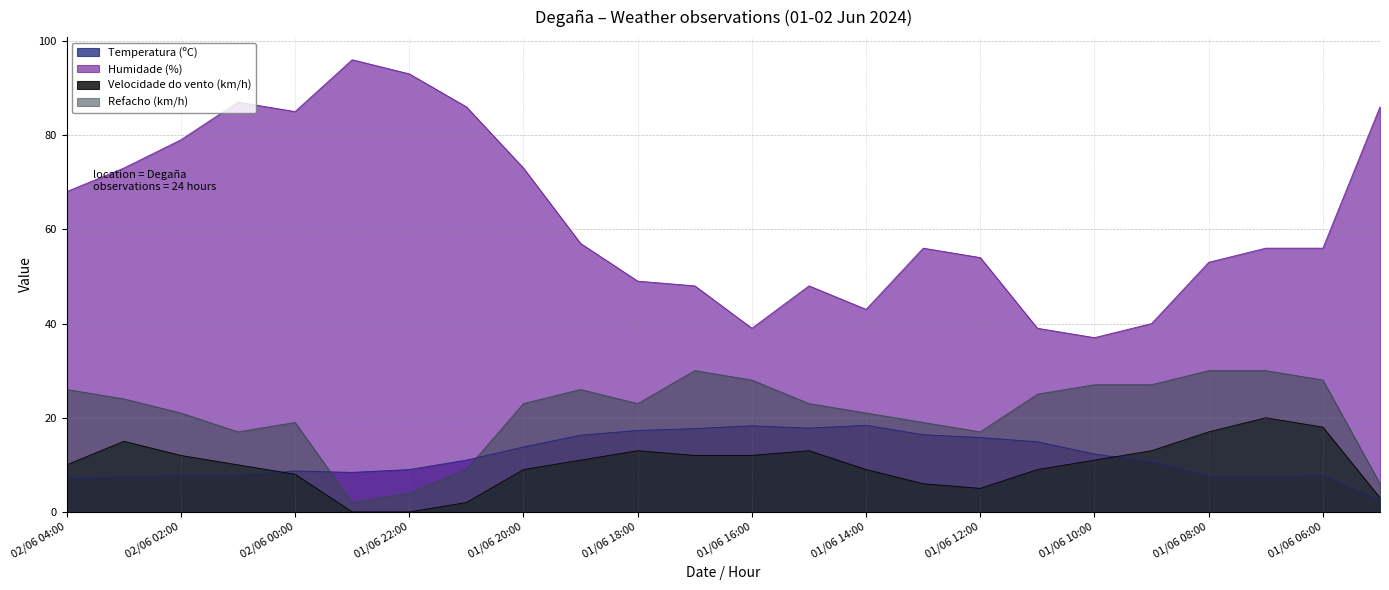

List the labels in order of Humidade (%) value, largest first.

01/06 23:00, 01/06 22:00, 02/06 01:00, 01/06 21:00, 01/06 05:00, 02/06 00:00, 02/06 02:00, 02/06 03:00, 01/06 20:00, 02/06 04:00, 01/06 19:00, 01/06 13:00, 01/06 07:00, 01/06 06:00, 01/06 12:00, 01/06 08:00, 01/06 18:00, 01/06 17:00, 01/06 15:00, 01/06 14:00, 01/06 09:00, 01/06 16:00, 01/06 11:00, 01/06 10:00